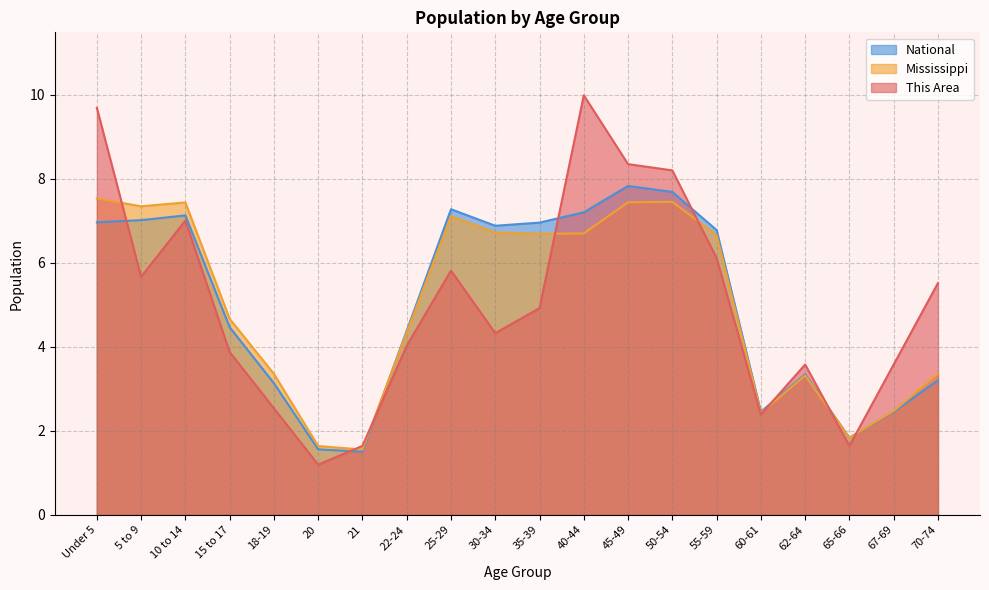

What is the difference between the maximum and minimum values in the Mississippi series?

6.0